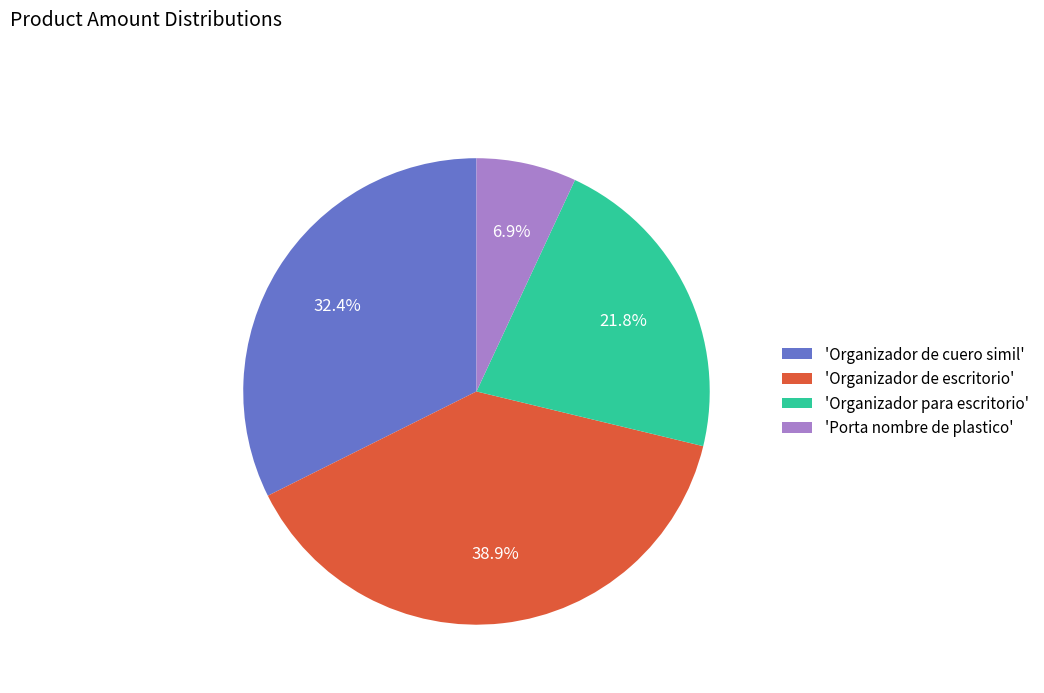

Rank the categories by value from lowest to highest.

'Porta nombre de plastico', 'Organizador para escritorio', 'Organizador de cuero simil', 'Organizador de escritorio'